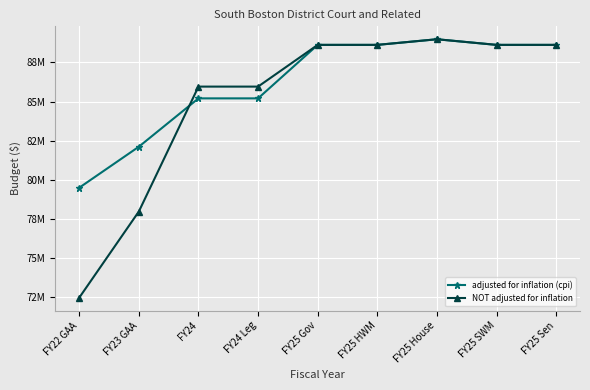

What are all the series names shown in the legend?

adjusted for inflation (cpi), NOT adjusted for inflation